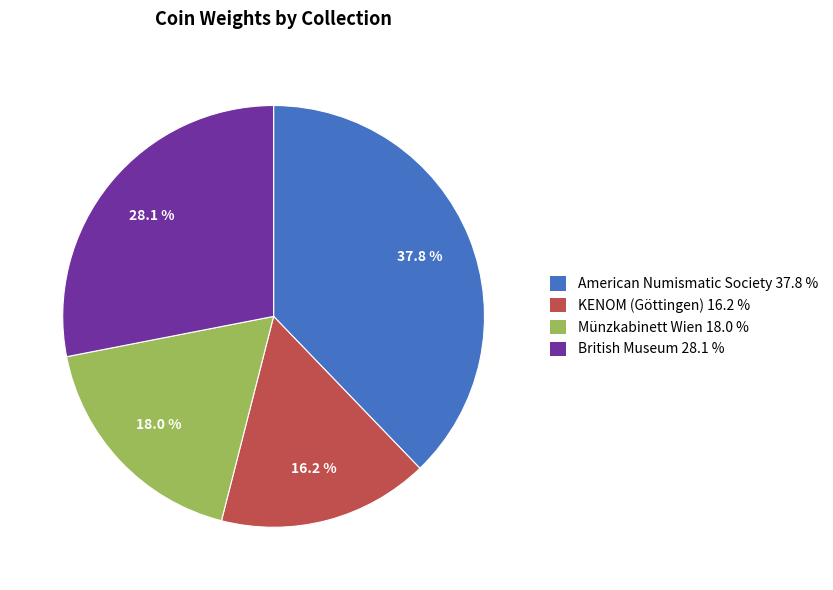

To the nearest percent, what is the average slice percentage?

25%